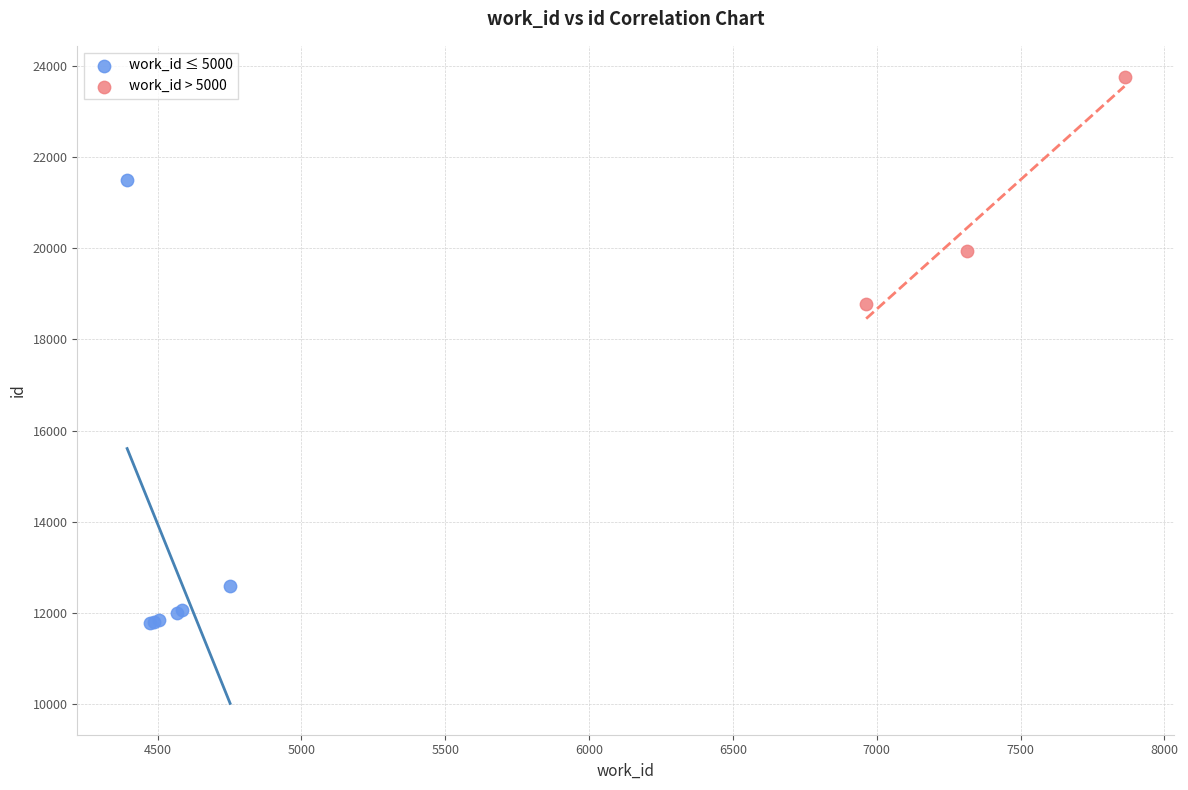

Which series has the widest spread of Y values?

work_id ≤ 5000